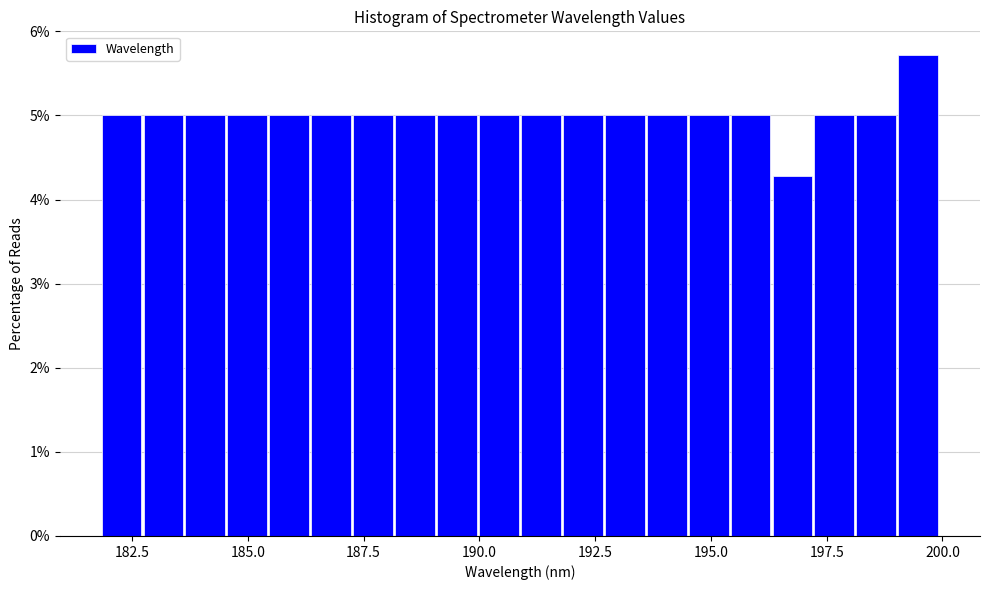

Read against the x-axis, roughly where is the centre of the tallest bar?

199.5